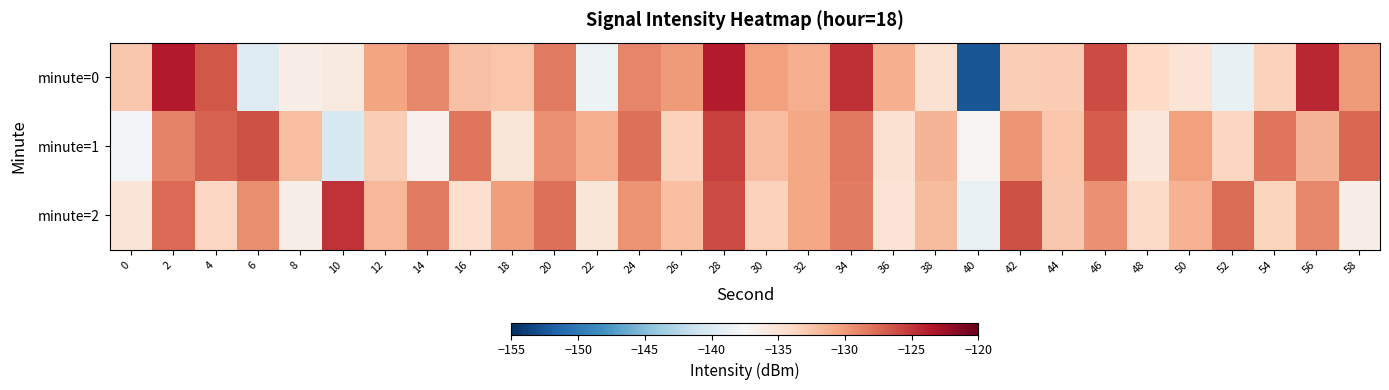

Which series has the largest total across all categories?

minute=2